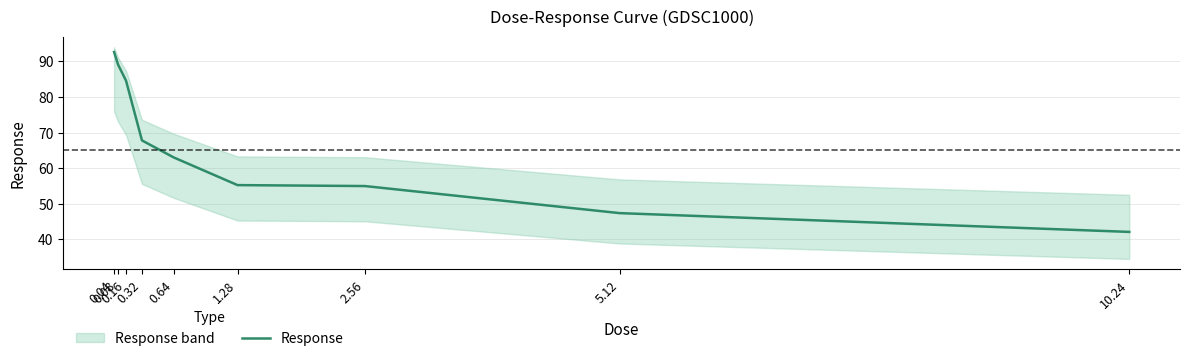

Which label corresponds to the smallest value in the chart?

10.24